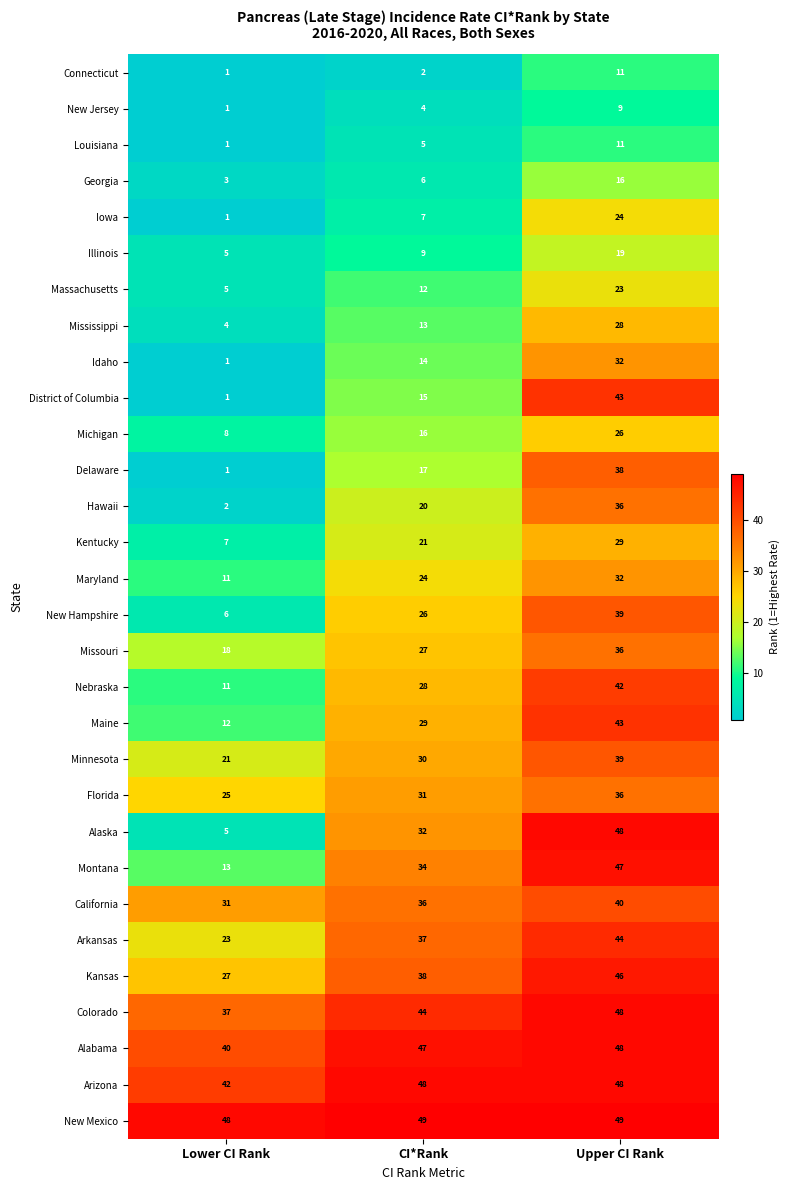

Which series changed the most between CI*Rank and Upper CI Rank?

District of Columbia